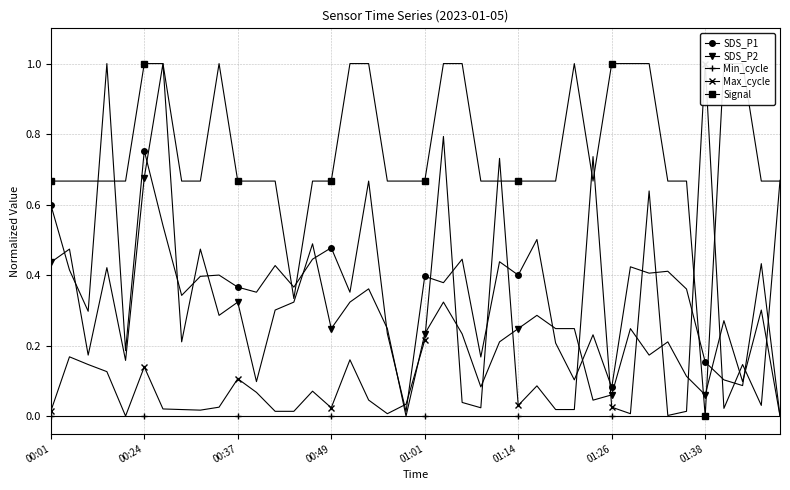

True or false: Min_cycle and Max_cycle cross at least once.

False